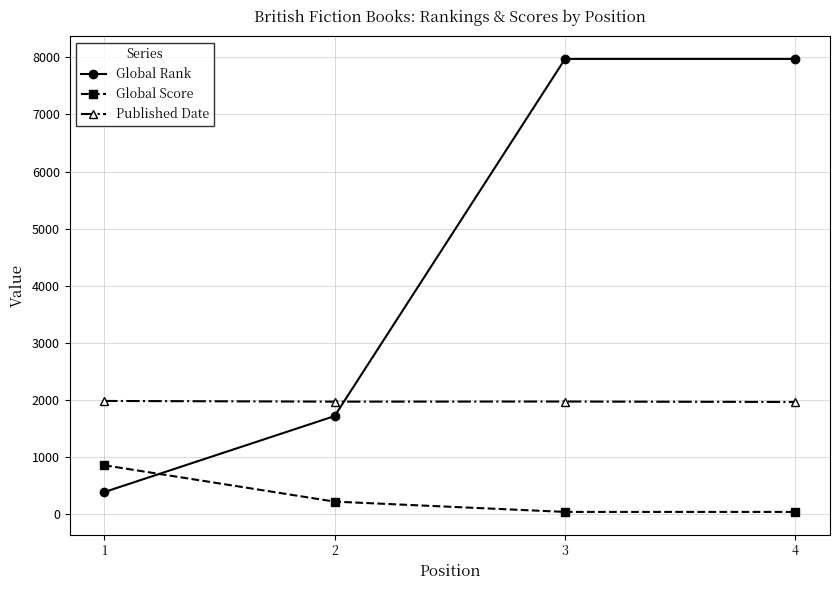

What is the sum of all Global Score values?

1165